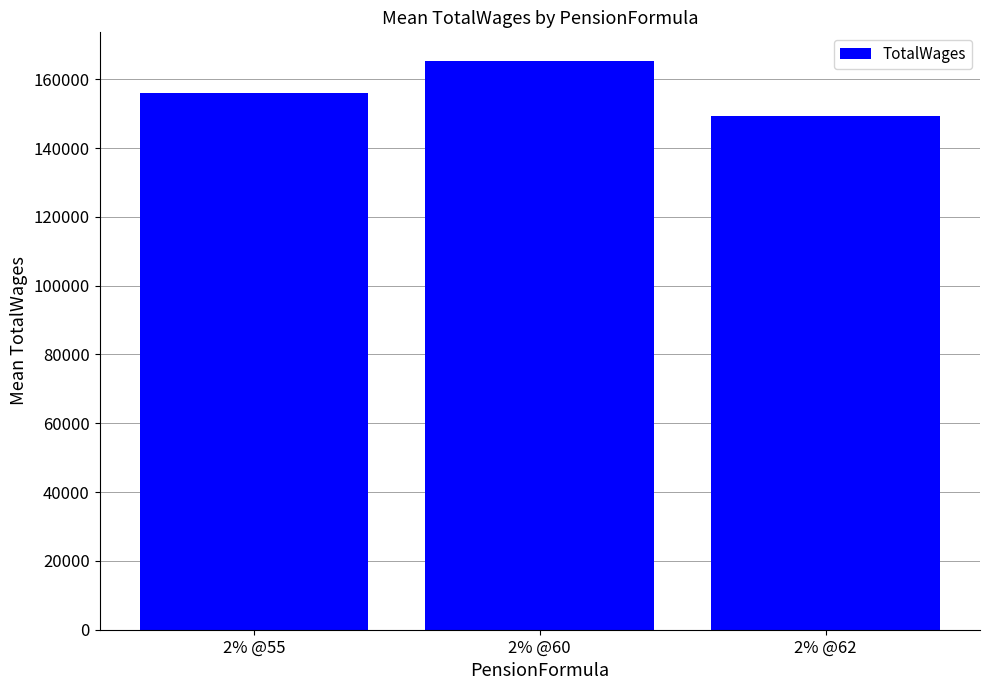

Count the number of categories in the chart.

3